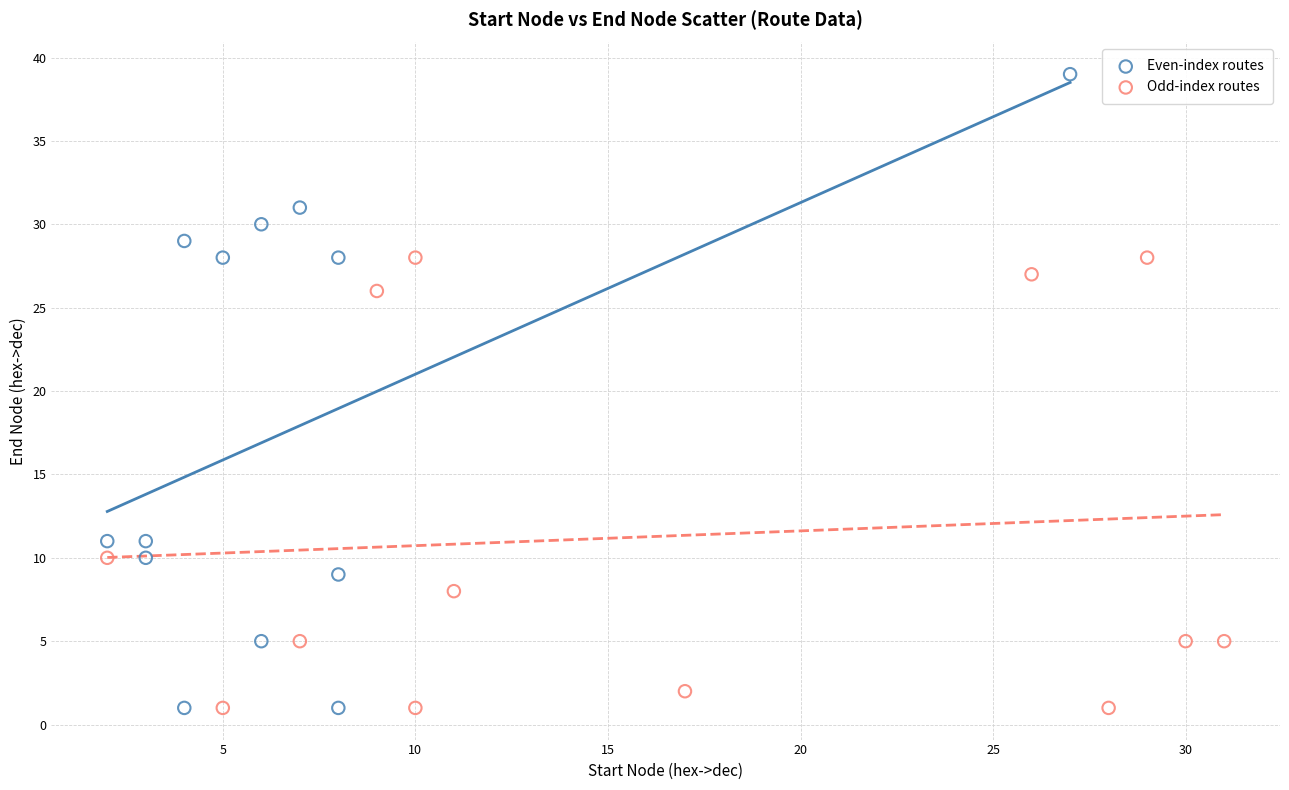

Which series has the largest Y range (max minus min)?

Even-index routes